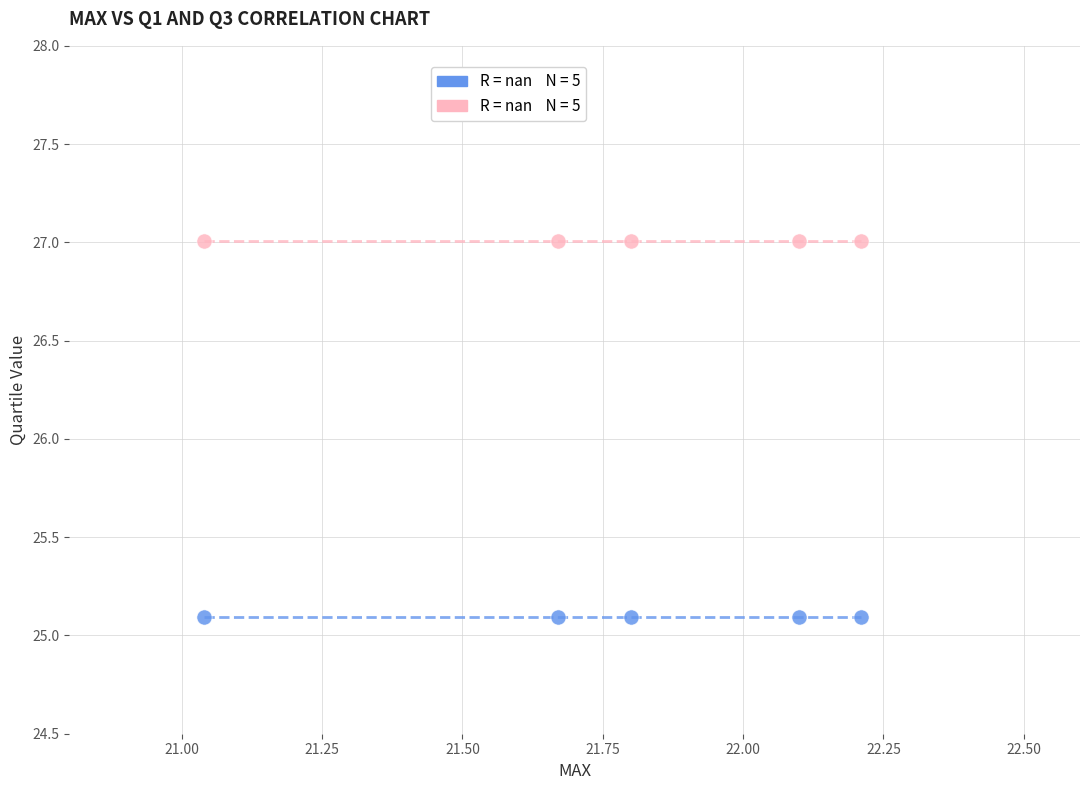

Across all data points, what is the average X value?

21.8